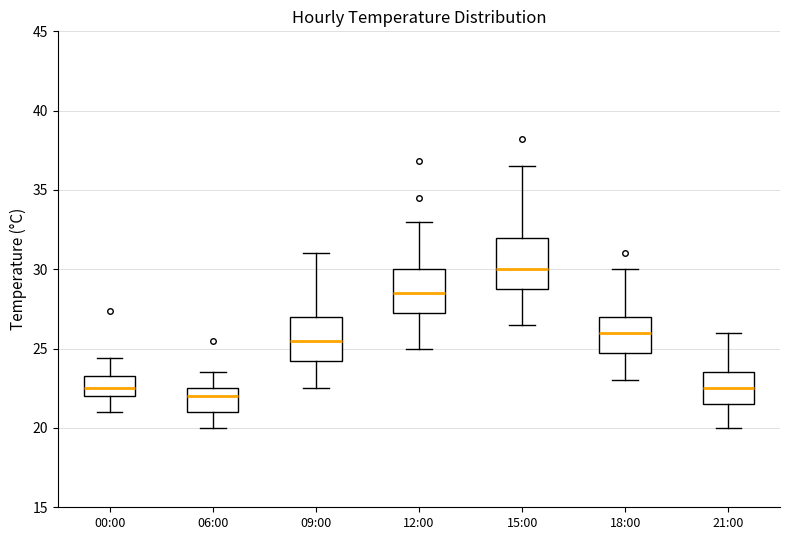

Comparing the boxes themselves (not the whiskers), which one is the tallest?

15:00